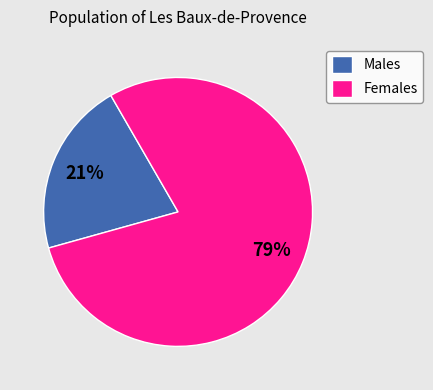

Which slice is the largest?

Females